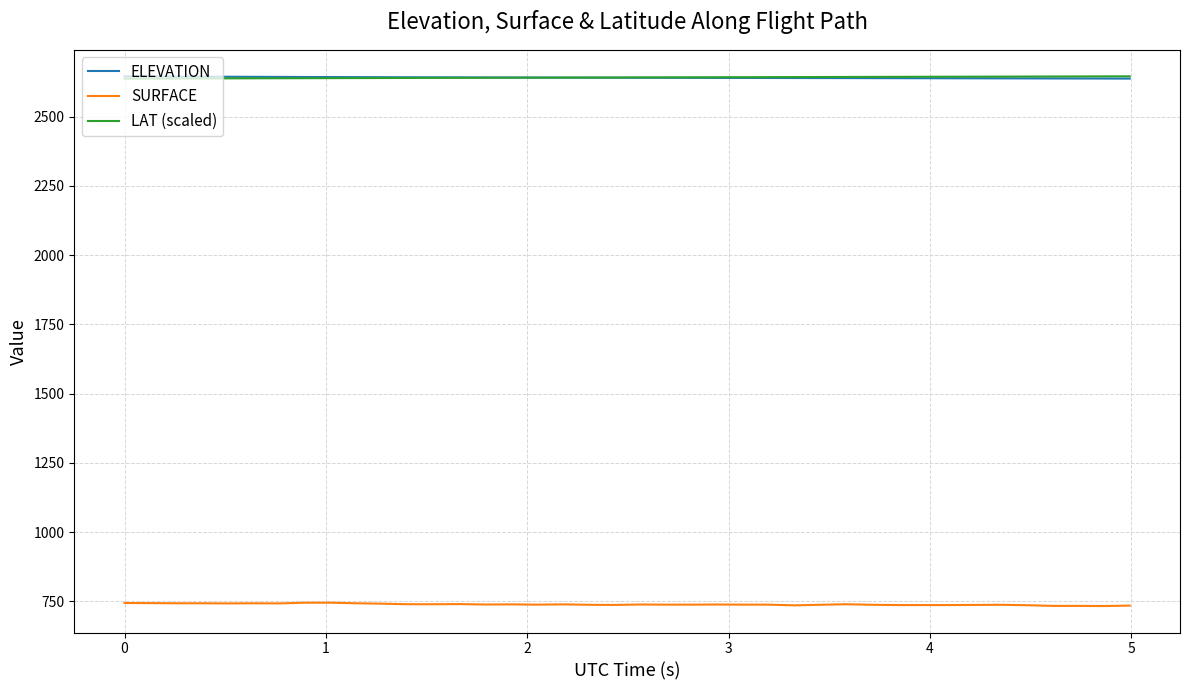

True or false: SURFACE and LAT (scaled) cross at least once.

False